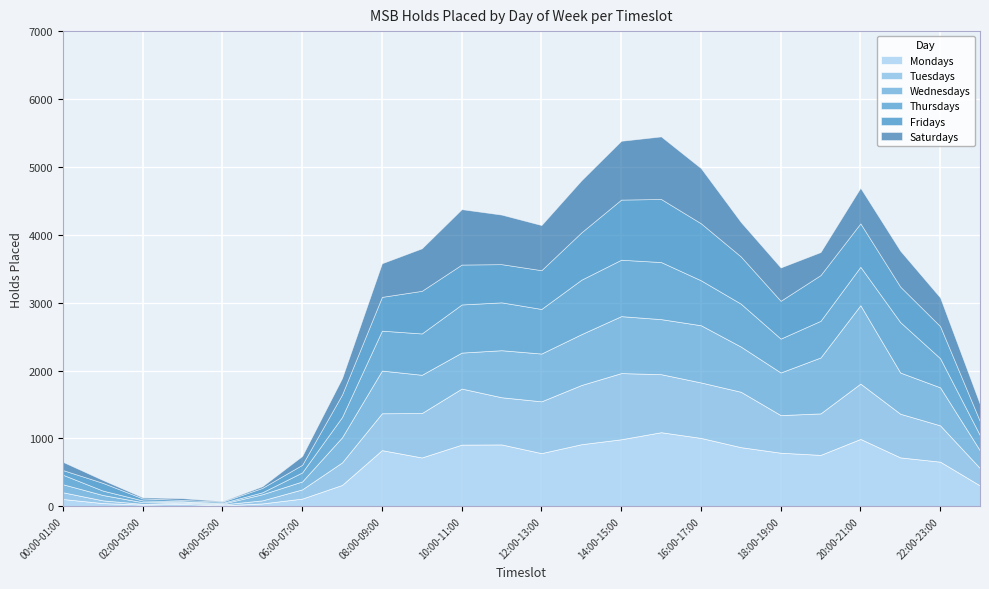

What is the label of the 19th point from the right?

05:00-06:00